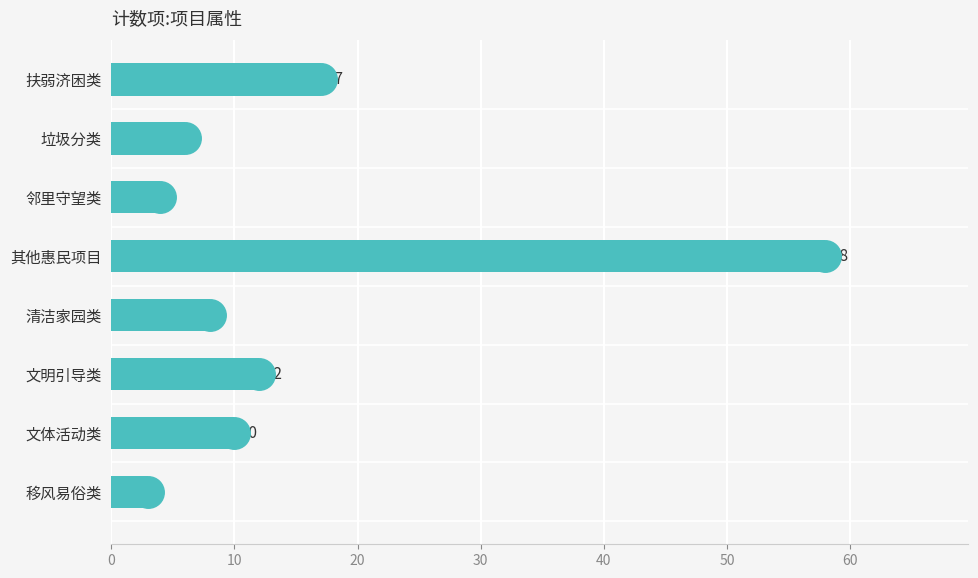

List the labels in order of value, smallest first.

移风易俗类, 邻里守望类, 垃圾分类, 清洁家园类, 文体活动类, 文明引导类, 扶弱济困类, 其他惠民项目